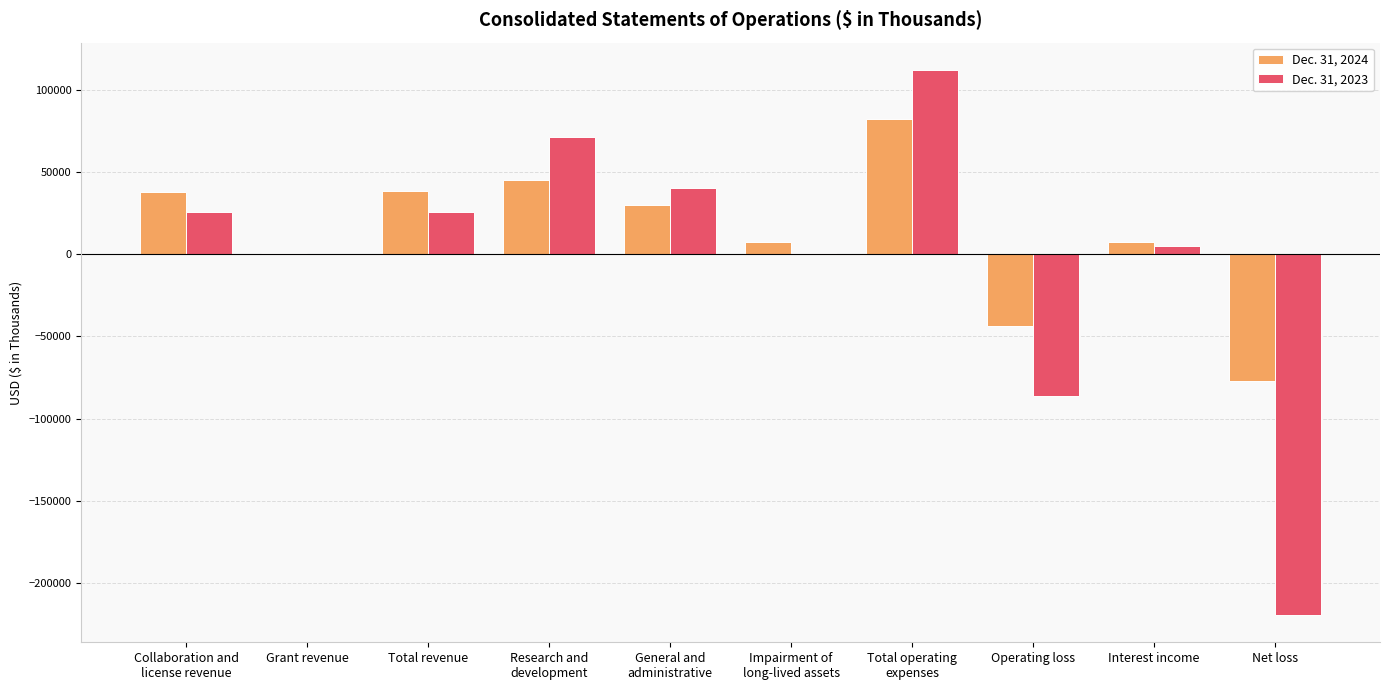

Which category has the highest value across all series?

Total operating
expenses